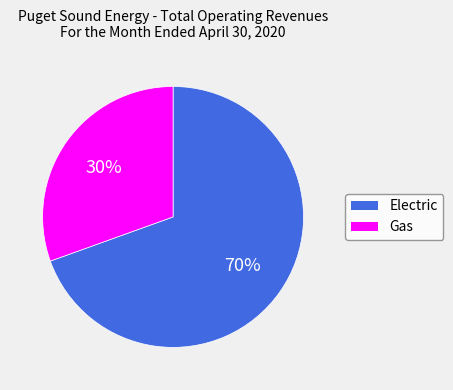

How many segments does this pie chart have?

2